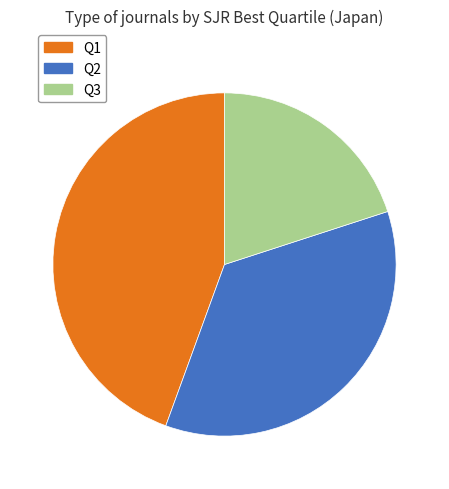

Does any single category account for the majority?

No